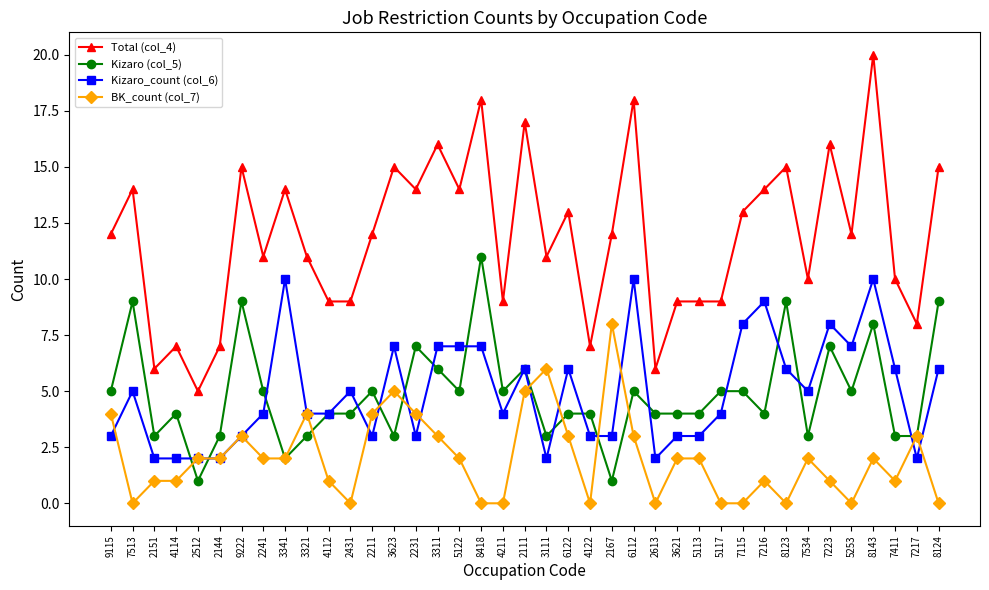

What is the difference between the maximum and second lowest values in the Kizaro (col_5) series?

10